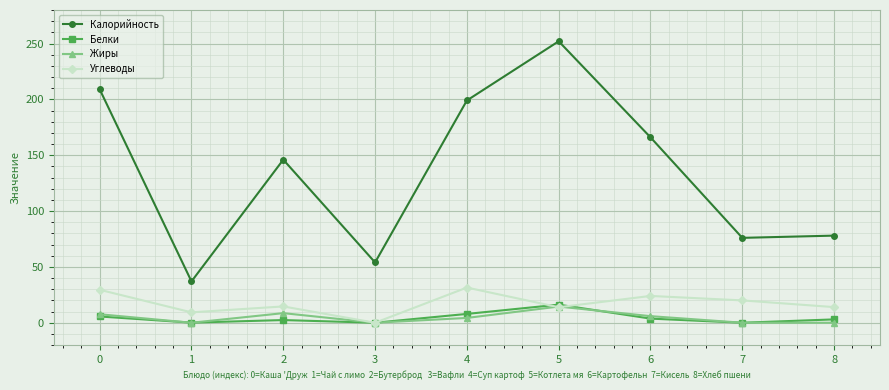

True or false: Углеводы has a value of 0.0 at 3.

True